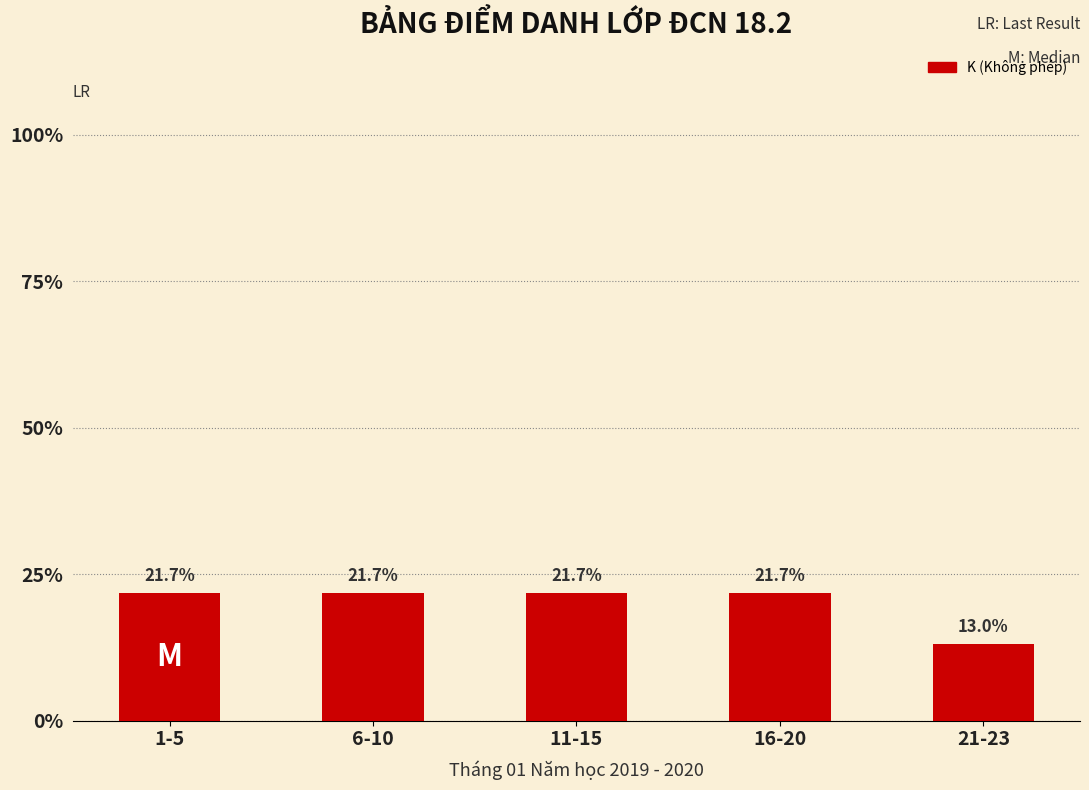

Which label corresponds to the smallest value in the chart?

21-23